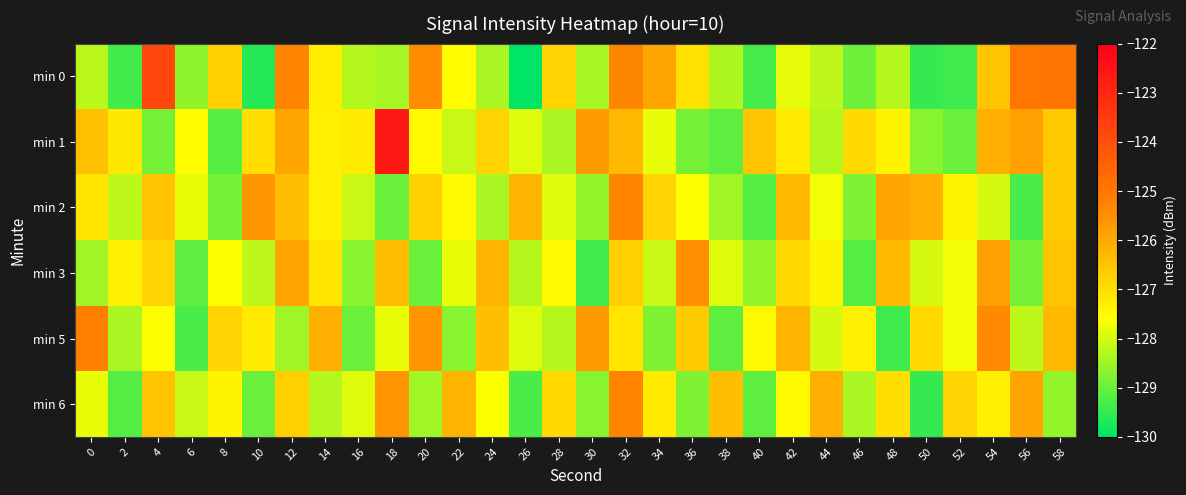

Count the number of categories in the chart.

30